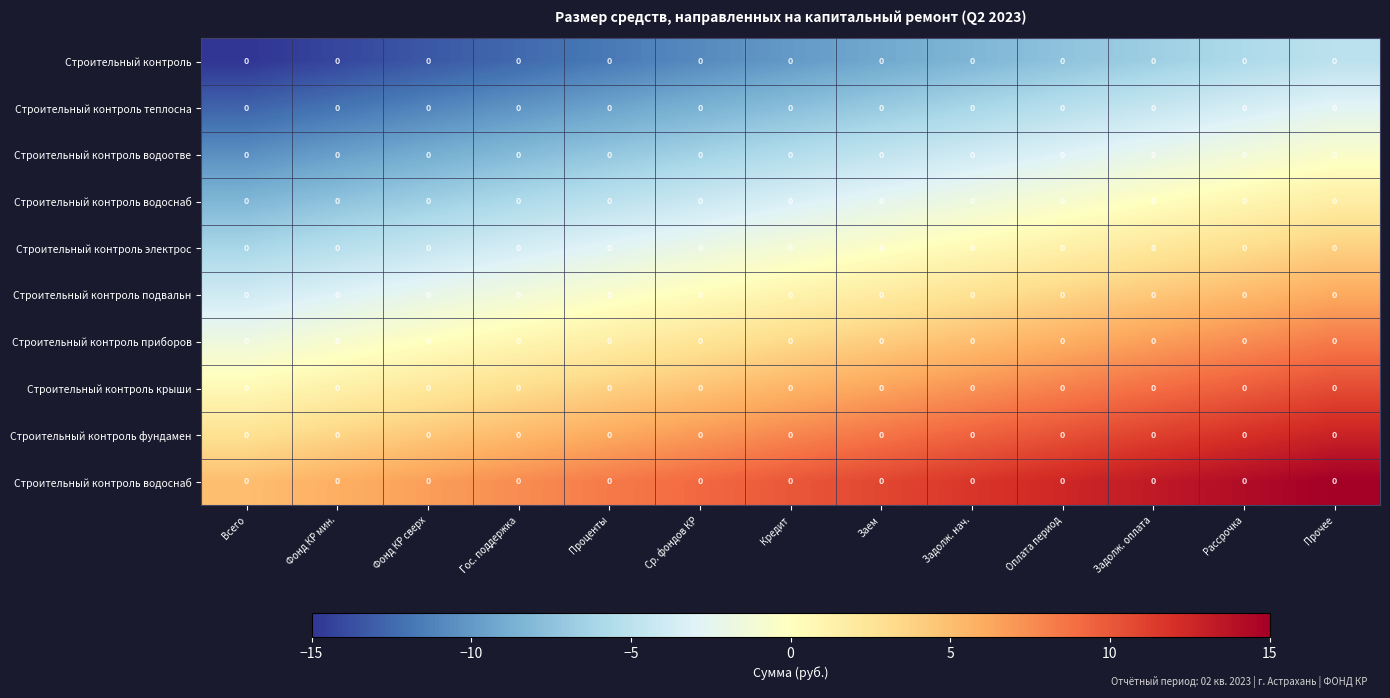

At which label is row_0 closest to -10?

Кредит